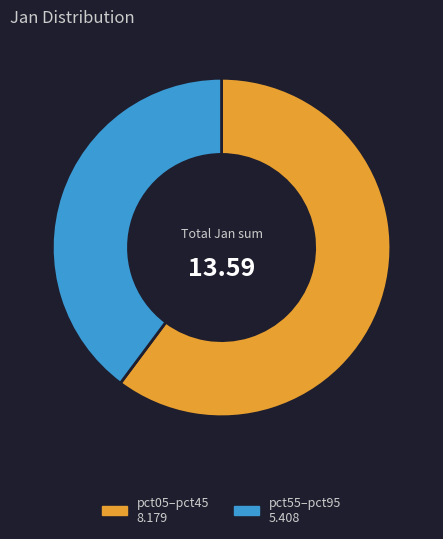

How many slices are in this pie chart?

2